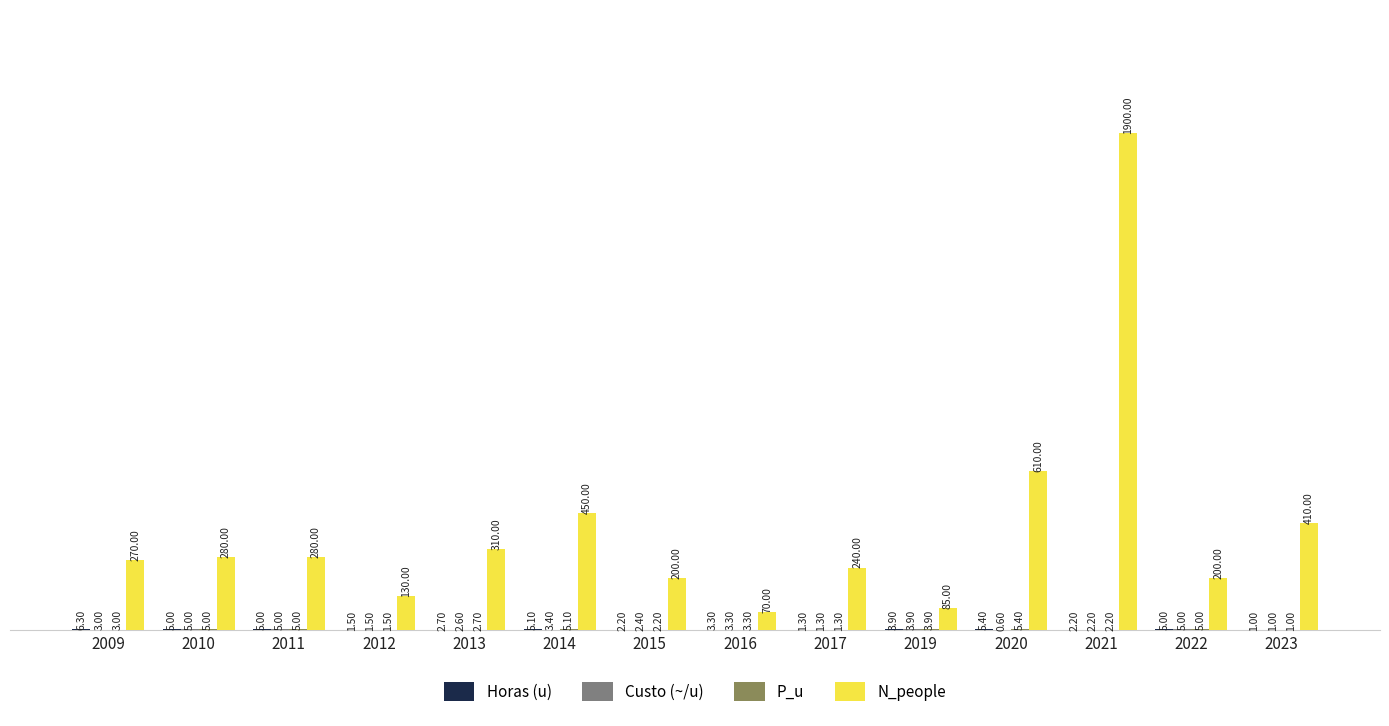

What is the sum of all N_people values?

5435.0